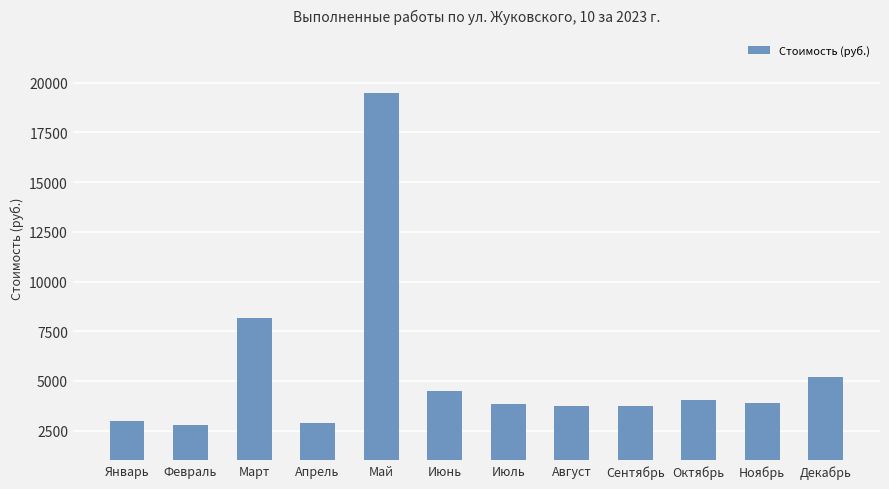

Which label corresponds to the largest value in the chart?

Май